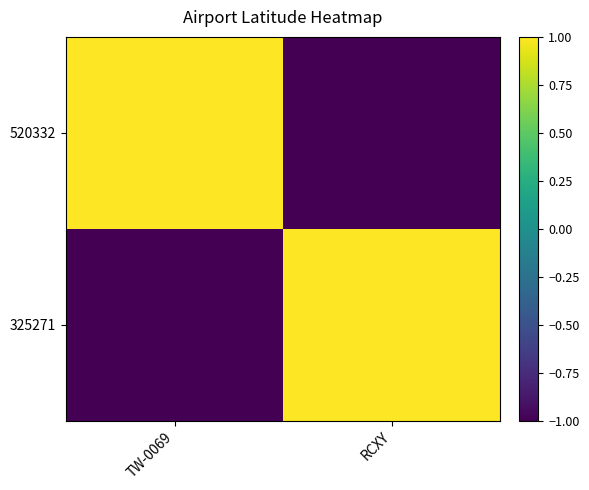

List the series in order of their peak value, lowest first.

520332, 325271